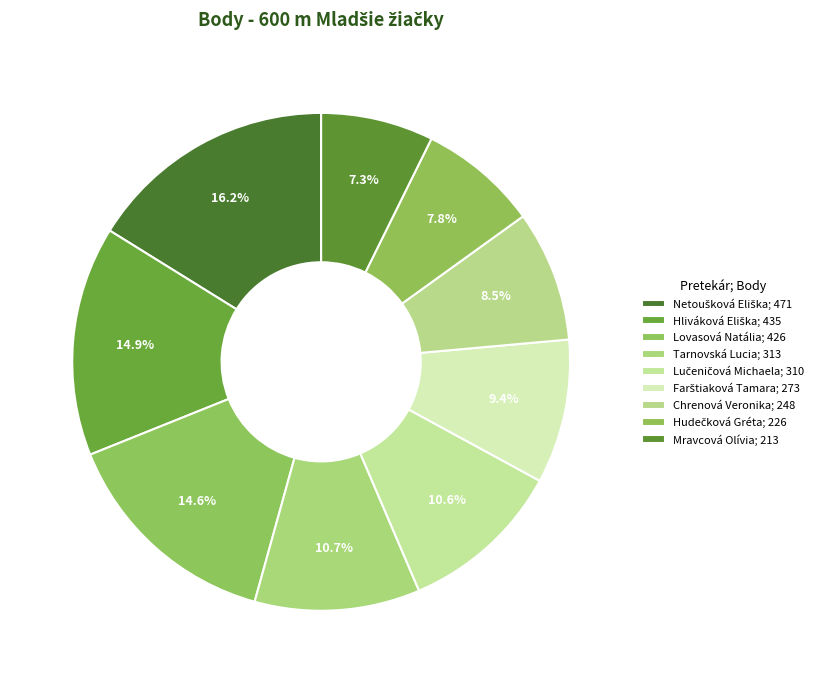

To the nearest percent, what is the difference between the Farštiaková Tamara and Mravcová Olívia slice percentages?

2%